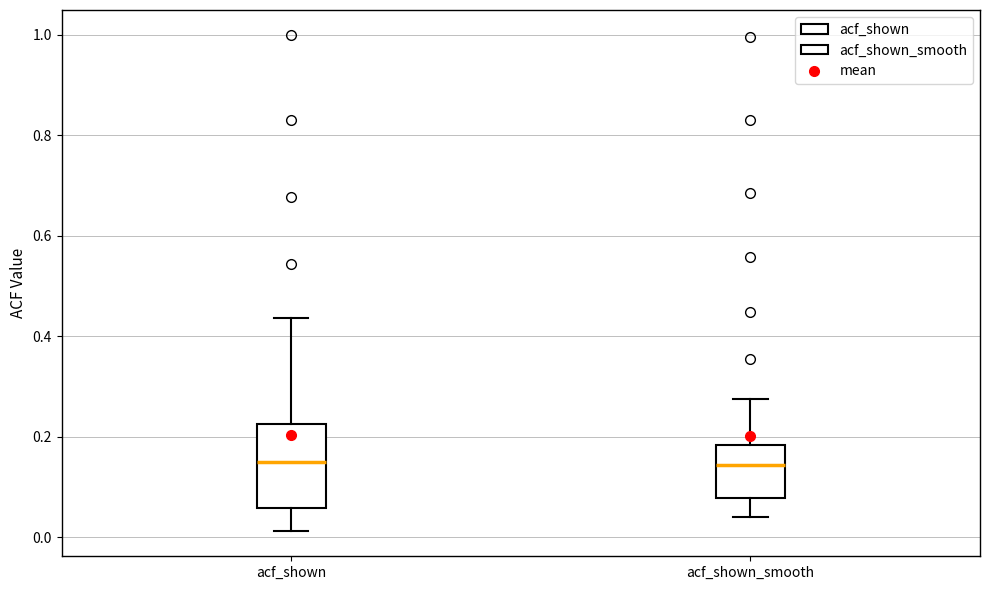

Which box is the tallest, from its lower edge to its upper edge?

acf_shown